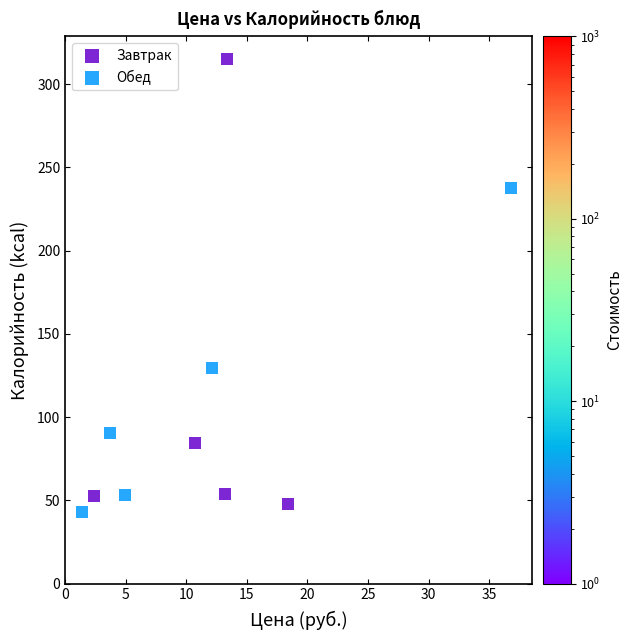

Which series has the largest Y range (max minus min)?

Завтрак